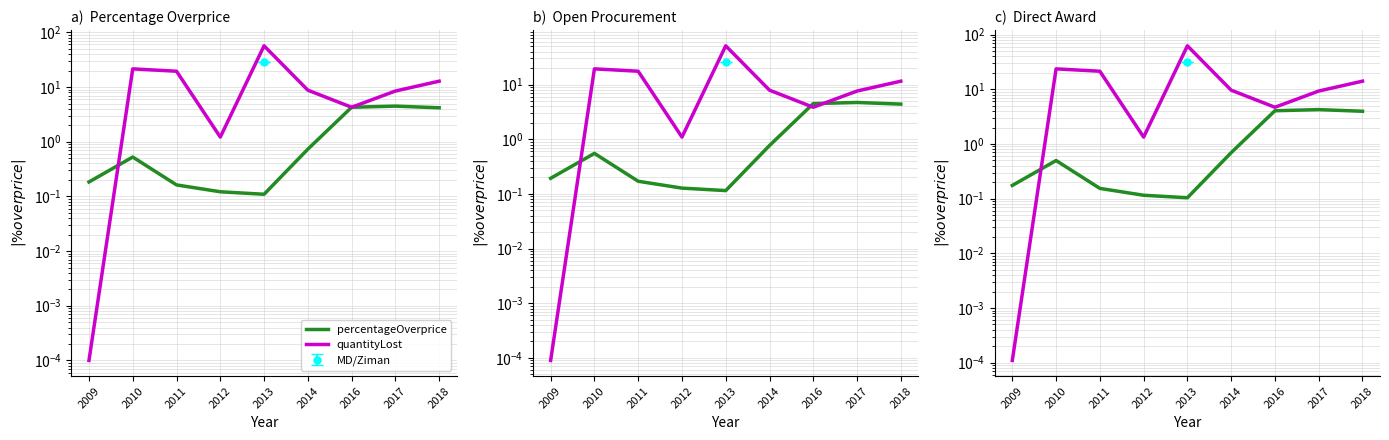

Which series has the widest spread of values?

quantityLost